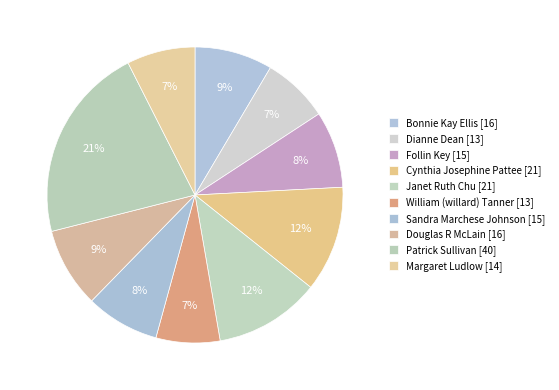

How many segments does this pie chart have?

10